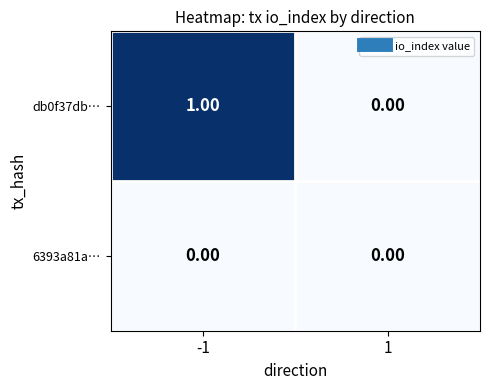

List the series in order of their overall mean, lowest first.

6393a81a…, db0f37db…